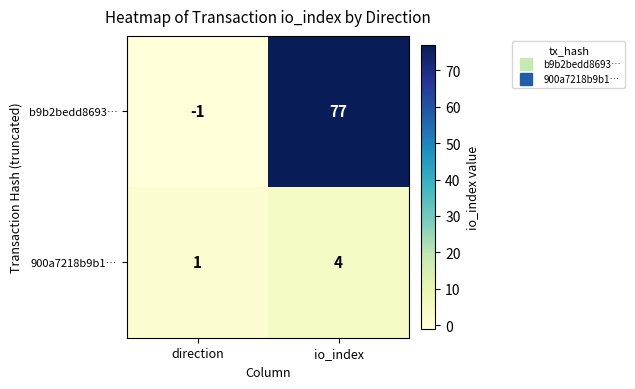

The value of b9b2bedd8693… at io_index is 77. True or false?

True